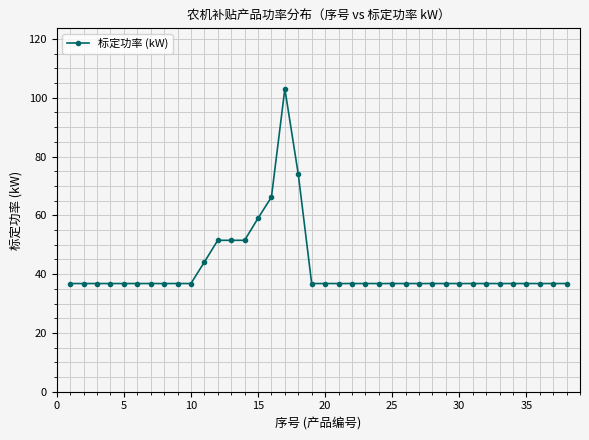

What is the minimum value shown in the chart?

36.8